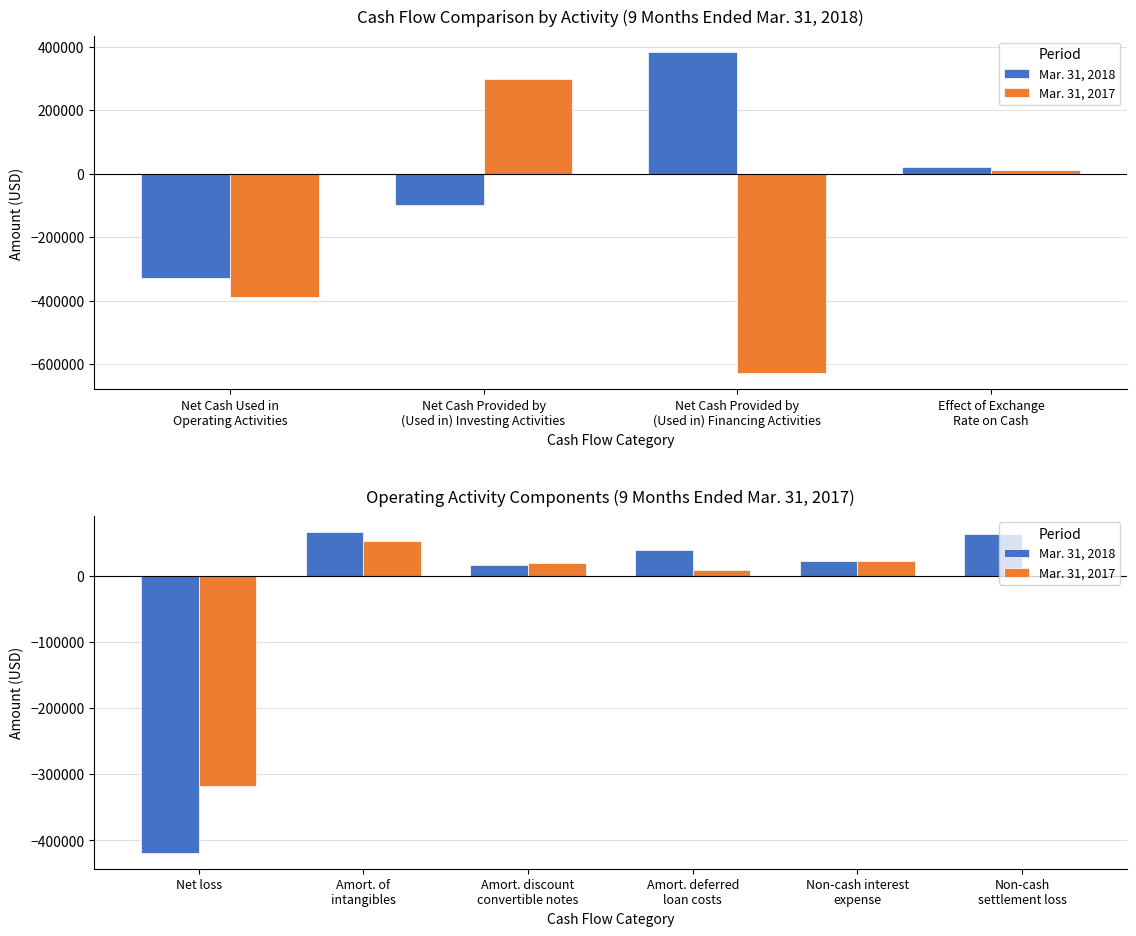

What is the highest value of the Mar. 31, 2018 series?

66498